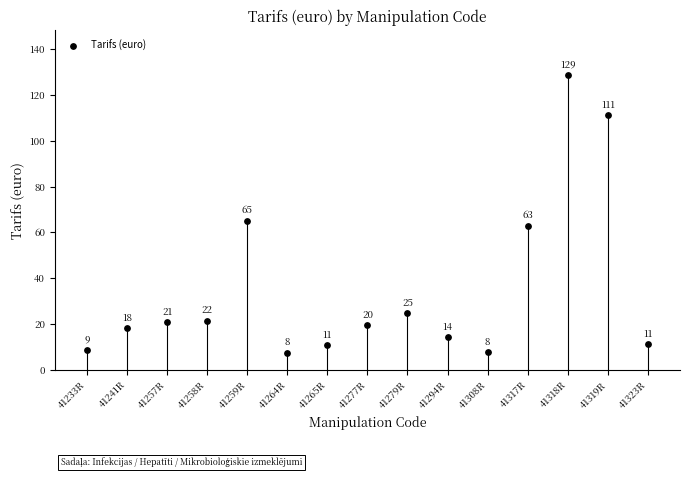

What Y value in the scatter plot is closest to 68?

65.2